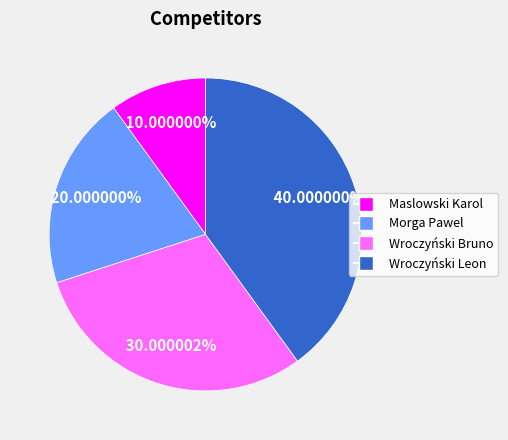

Is it true that Maslowski Karol is 24% of the pie?

False